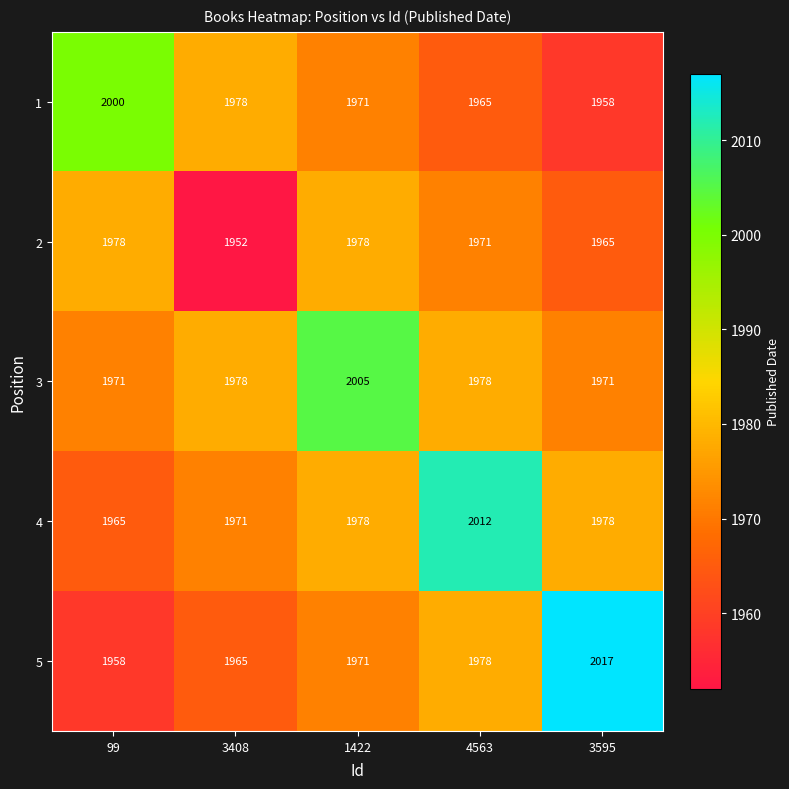

List the series in order of their peak value, highest first.

5, 4, 3, 1, 2